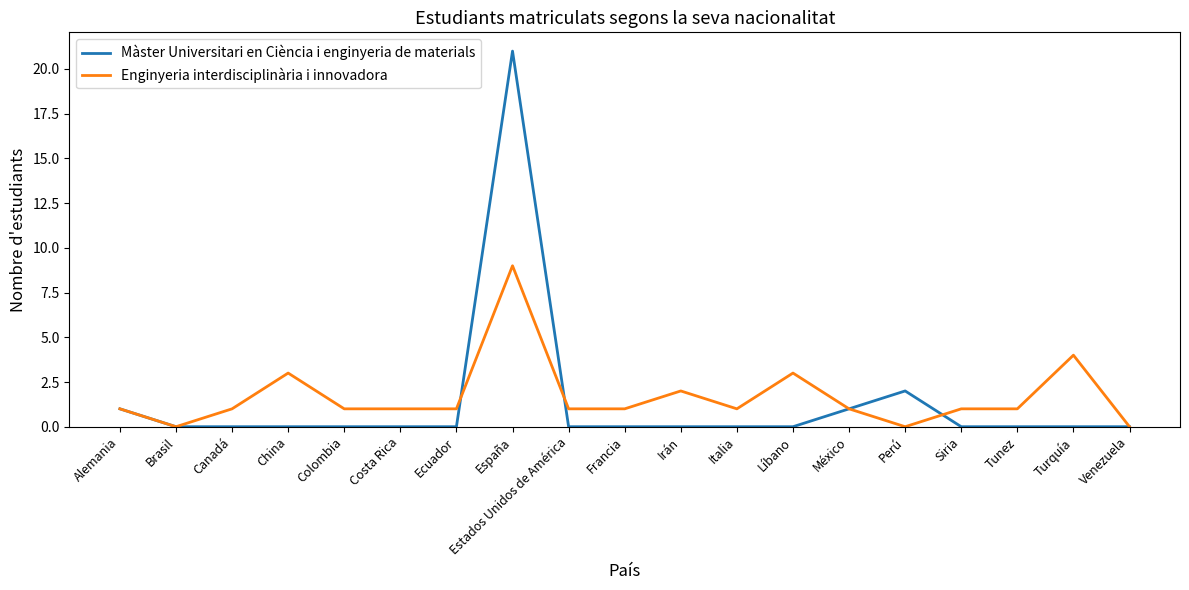

What is the greatest value displayed?

21